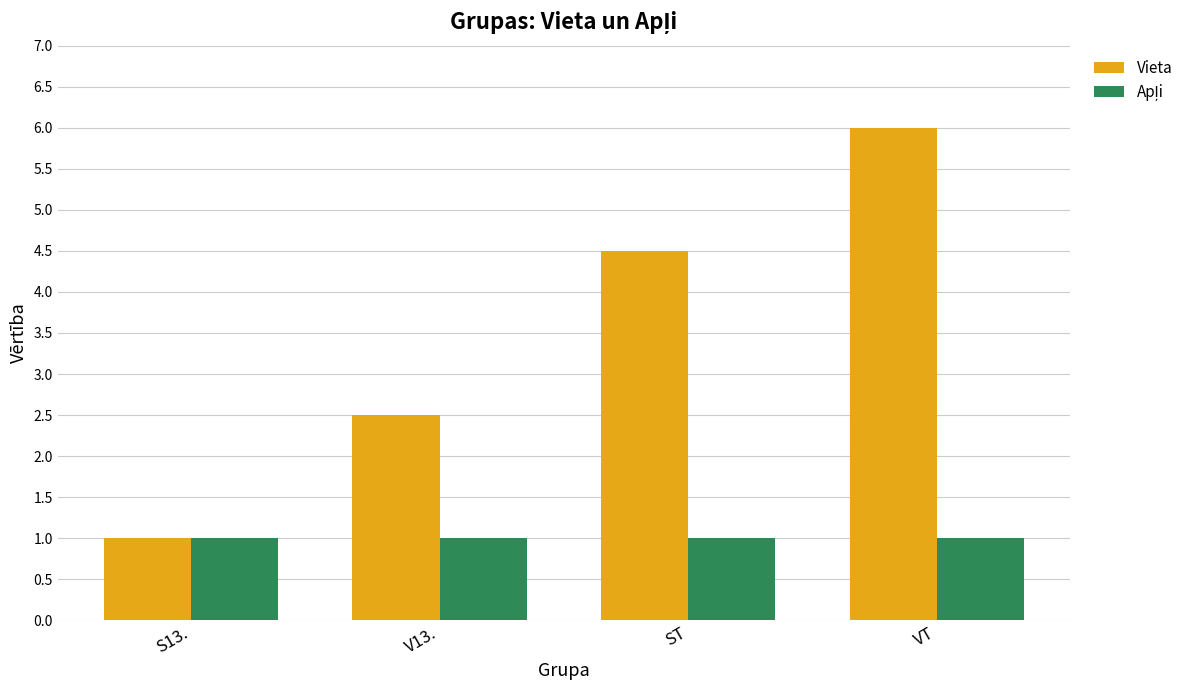

Rank the categories by Vieta value from lowest to highest.

S13., V13., ST, VT